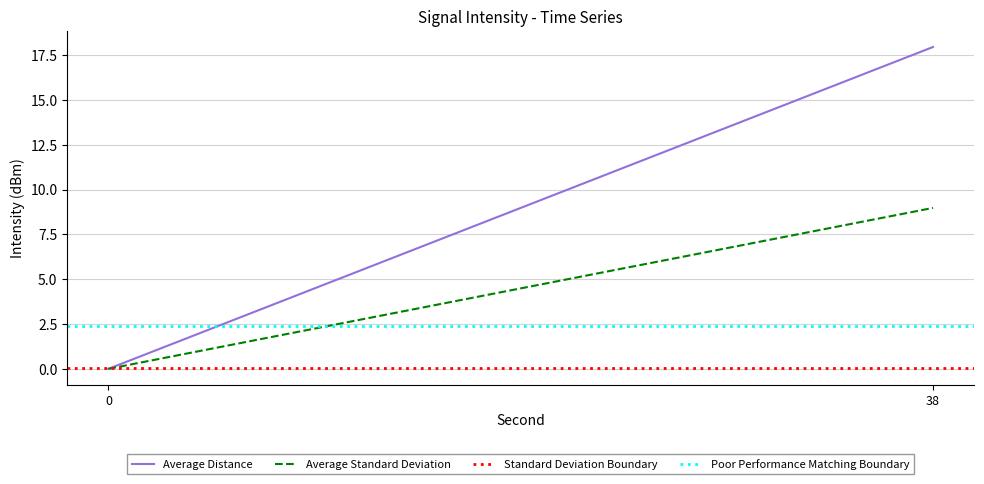

What value does the data have at 30?

14.2